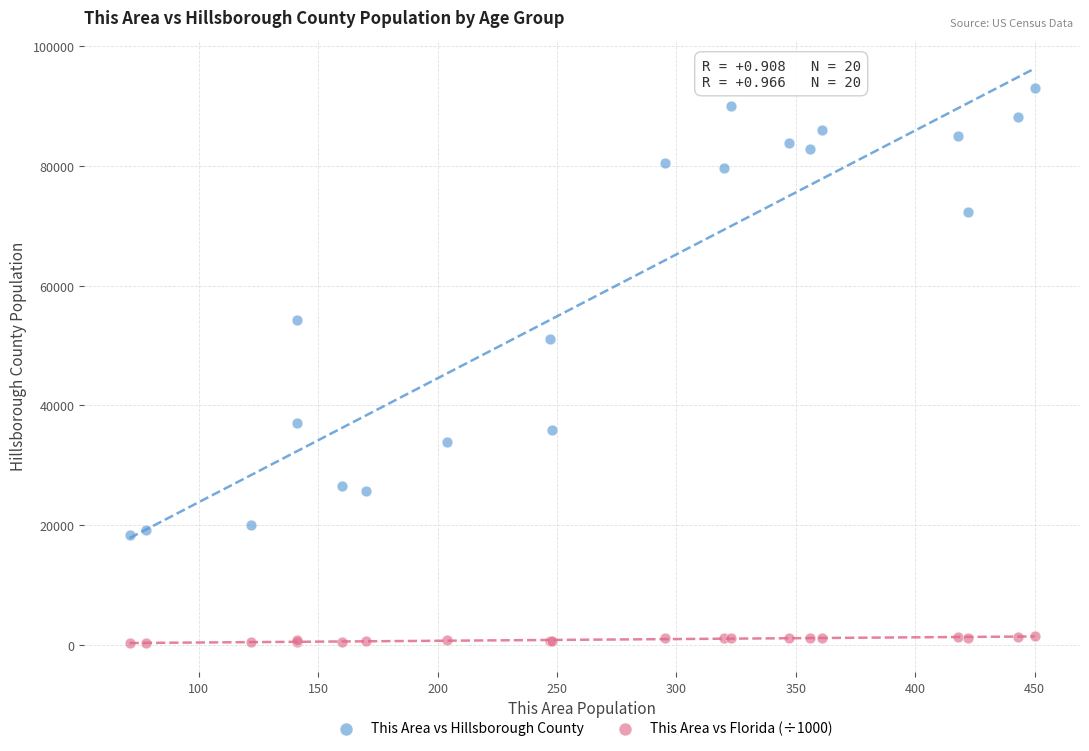

Which series reaches the minimum Y coordinate?

This Area vs Florida (÷1000)